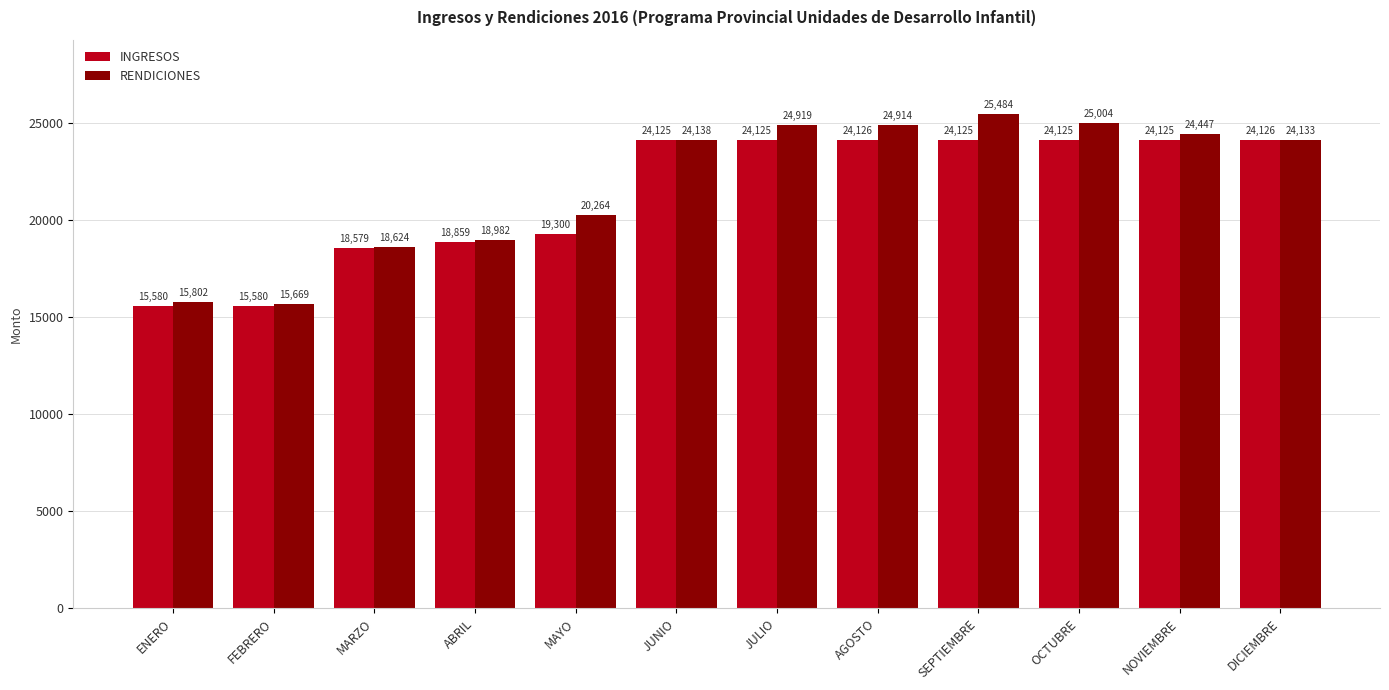

Is it true that INGRESOS equals 24125.0 at SEPTIEMBRE?

True